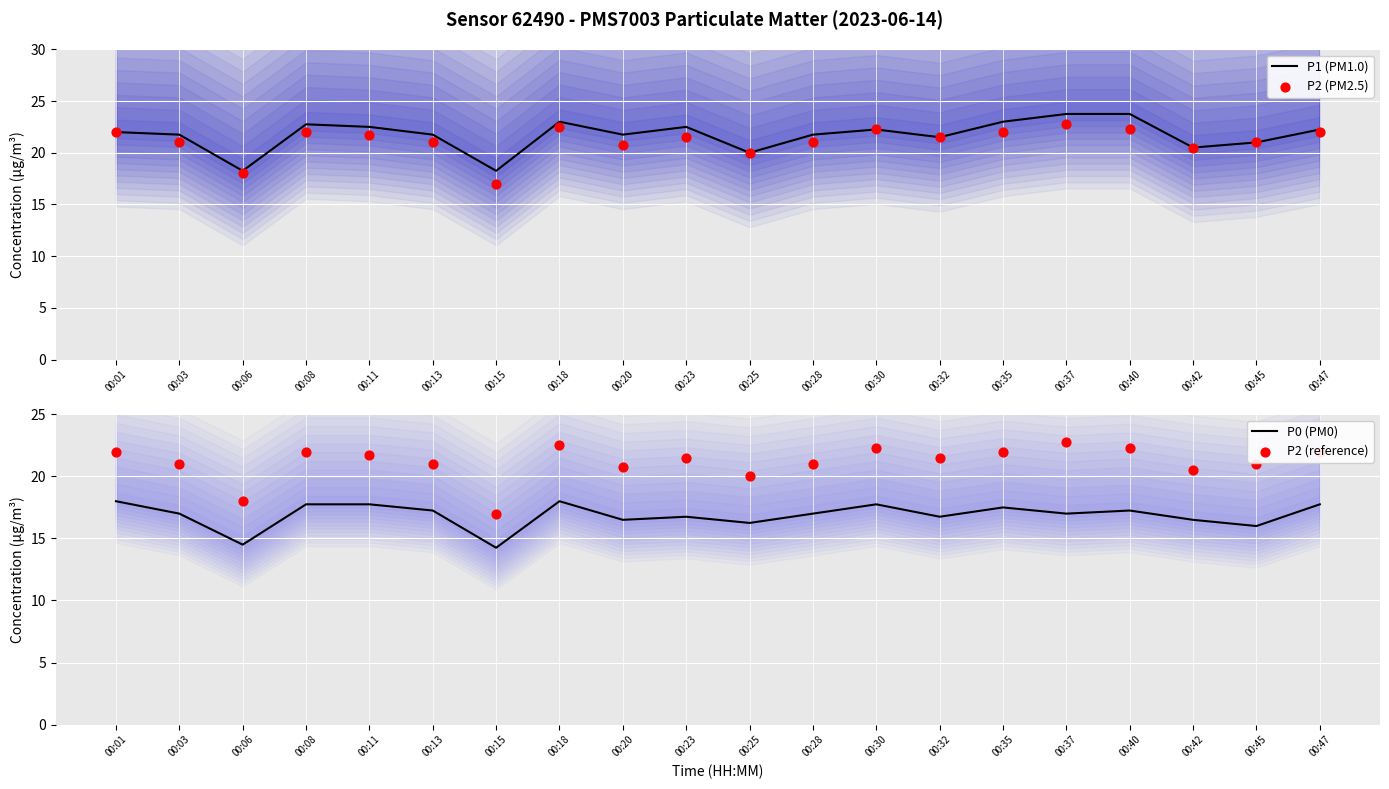

Which series contains the highest Y value?

P1 (PM1.0)